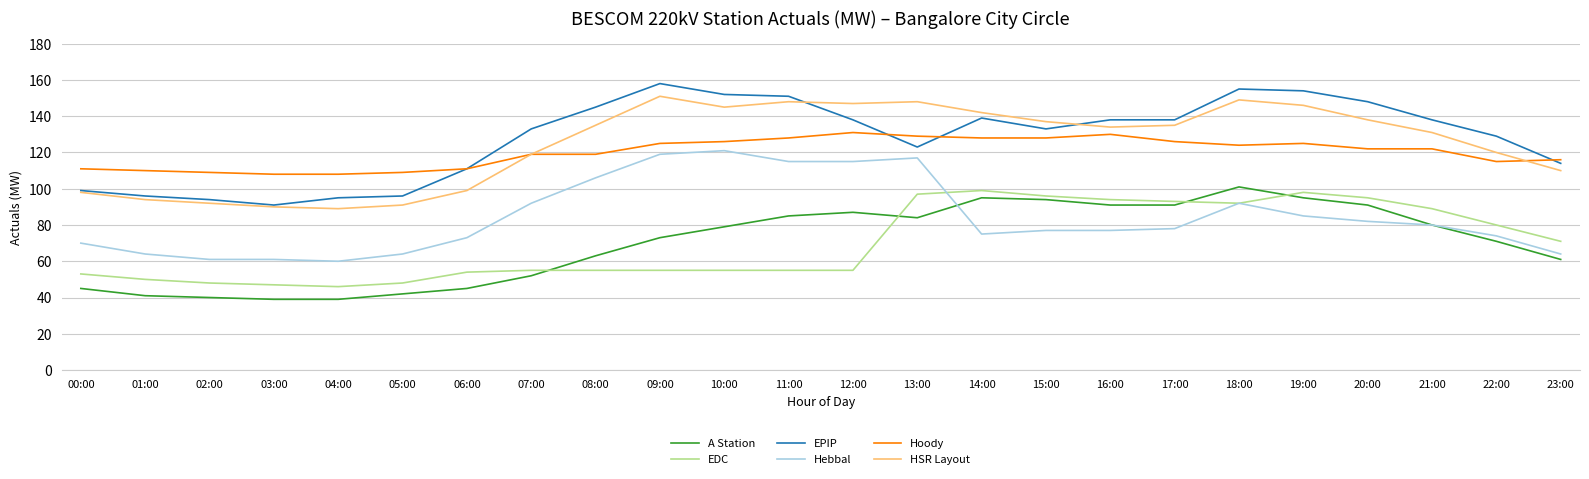

Reading left to right, what are all the values shown in this chart?

A Station: 00:00=45	01:00=41	02:00=40	03:00=39	04:00=39	05:00=42	06:00=45	07:00=52	08:00=63	09:00=73	10:00=79	11:00=85	12:00=87	13:00=84	14:00=95	15:00=94	16:00=91	17:00=91	18:00=101	19:00=95	20:00=91	21:00=80	22:00=71	23:00=61
EDC: 00:00=53	01:00=50	02:00=48	03:00=47	04:00=46	05:00=48	06:00=54	07:00=55	08:00=55	09:00=55	10:00=55	11:00=55	12:00=55	13:00=97	14:00=99	15:00=96	16:00=94	17:00=93	18:00=92	19:00=98	20:00=95	21:00=89	22:00=80	23:00=71
EPIP: 00:00=99	01:00=96	02:00=94	03:00=91	04:00=95	05:00=96	06:00=111	07:00=133	08:00=145	09:00=158	10:00=152	11:00=151	12:00=138	13:00=123	14:00=139	15:00=133	16:00=138	17:00=138	18:00=155	19:00=154	20:00=148	21:00=138	22:00=129	23:00=114
Hebbal: 00:00=70	01:00=64	02:00=61	03:00=61	04:00=60	05:00=64	06:00=73	07:00=92	08:00=106	09:00=119	10:00=121	11:00=115	12:00=115	13:00=117	14:00=75	15:00=77	16:00=77	17:00=78	18:00=92	19:00=85	20:00=82	21:00=80	22:00=74	23:00=64
Hoody: 00:00=111	01:00=110	02:00=109	03:00=108	04:00=108	05:00=109	06:00=111	07:00=119	08:00=119	09:00=125	10:00=126	11:00=128	12:00=131	13:00=129	14:00=128	15:00=128	16:00=130	17:00=126	18:00=124	19:00=125	20:00=122	21:00=122	22:00=115	23:00=116
HSR Layout: 00:00=98	01:00=94	02:00=92	03:00=90	04:00=89	05:00=91	06:00=99	07:00=119	08:00=135	09:00=151	10:00=145	11:00=148	12:00=147	13:00=148	14:00=142	15:00=137	16:00=134	17:00=135	18:00=149	19:00=146	20:00=138	21:00=131	22:00=120	23:00=110